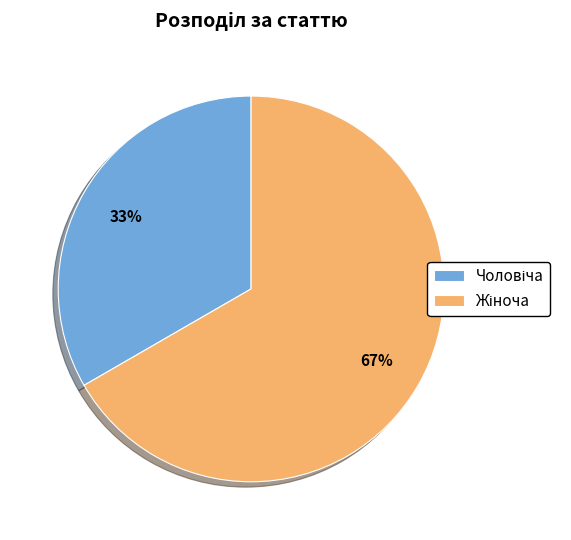

Is there a majority slice in this chart?

Yes